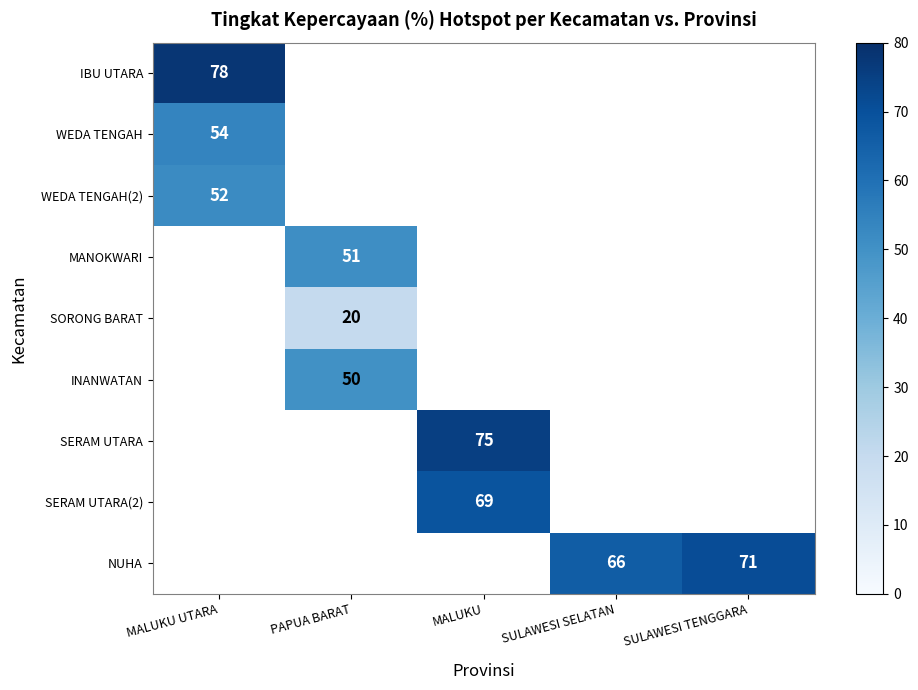

The value of SERAM UTARA(2) at MALUKU is 69. True or false?

True